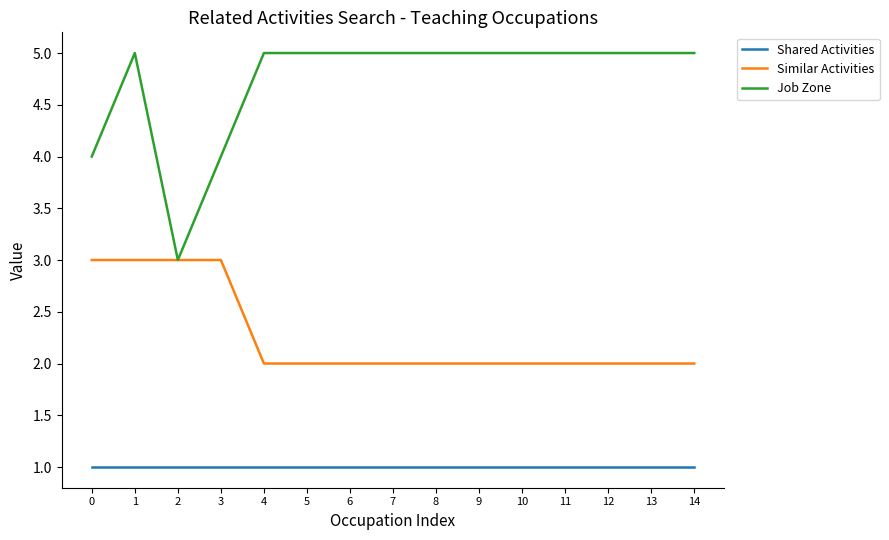

Rank the series at 3 from highest to lowest value.

Job Zone, Similar Activities, Shared Activities